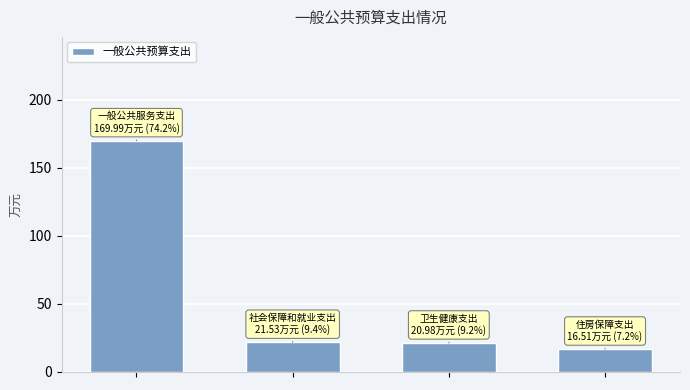

What is the value of the 1st bar from the left?

170.0